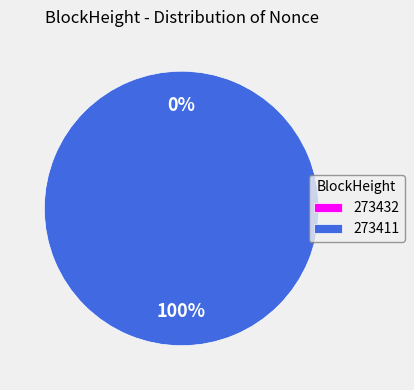

The 273411 slice represents 100% of the pie. True or false?

True